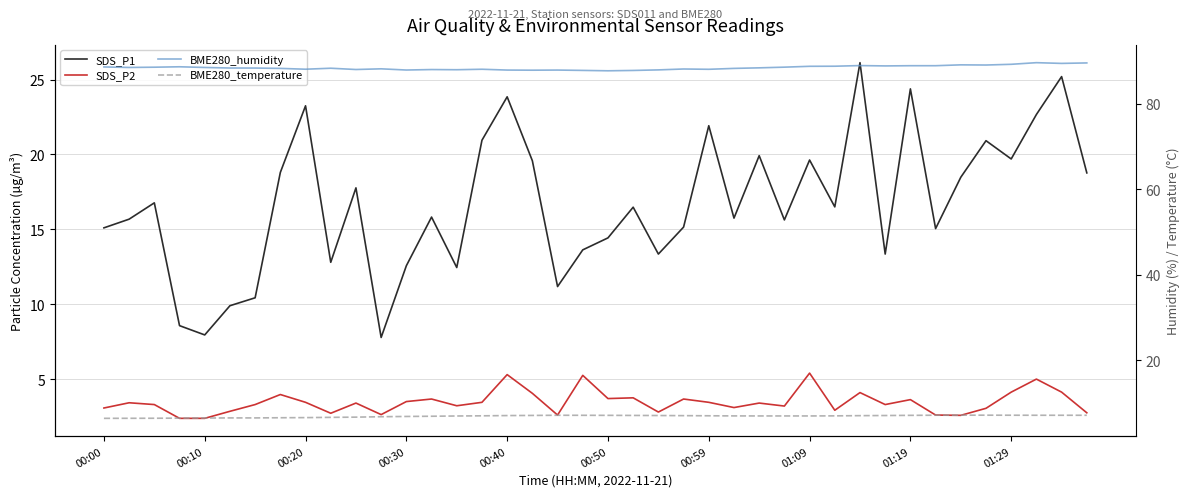

What value does the SDS_P1 series have at 29?

16.5